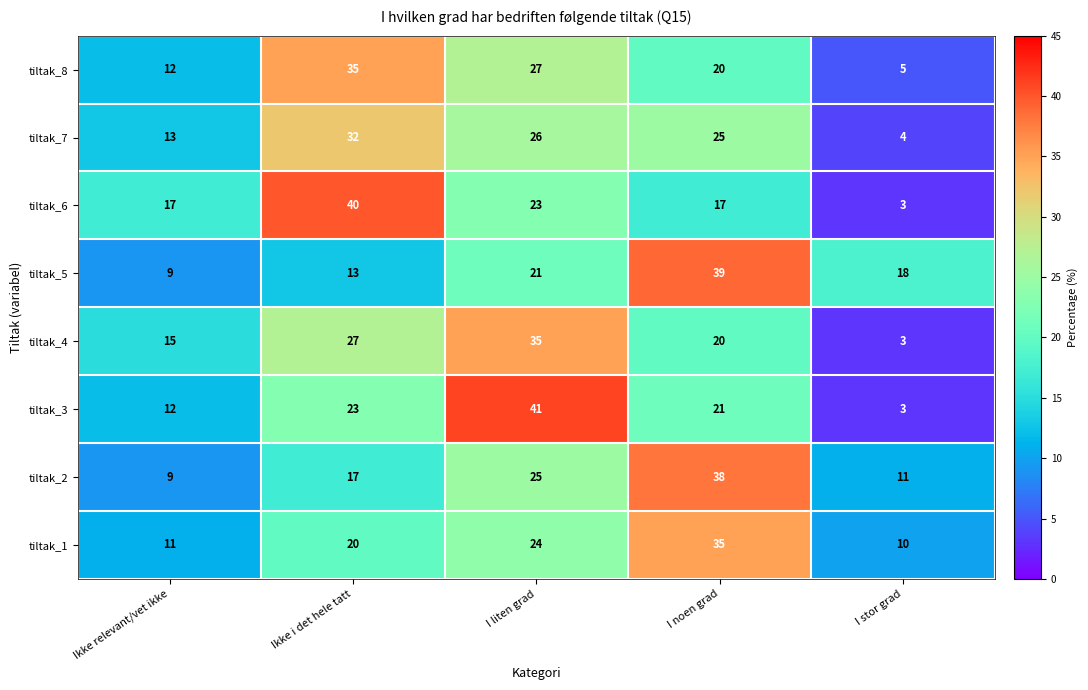

At which label does tiltak_7 first exceed 25?

Ikke i det hele tatt